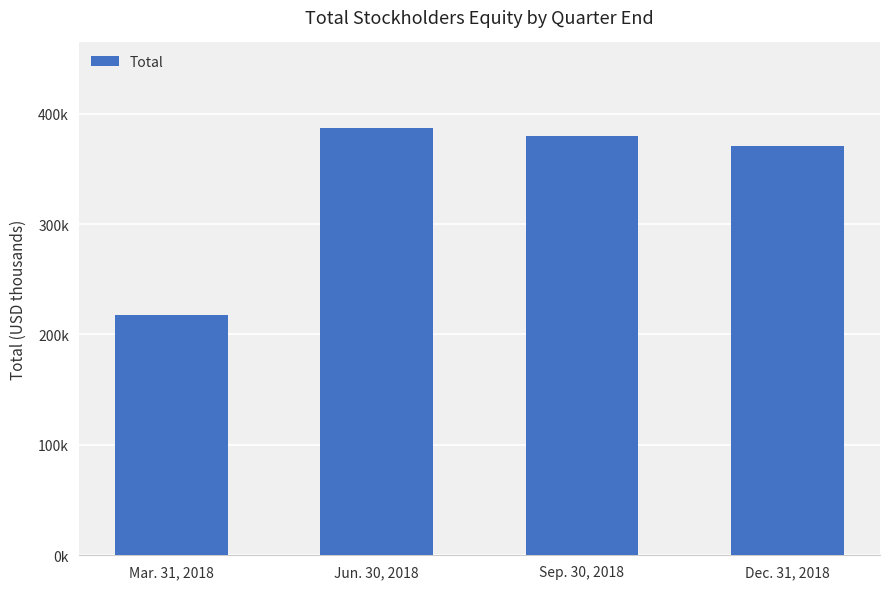

Rank the categories by value from highest to lowest.

Jun. 30, 2018, Sep. 30, 2018, Dec. 31, 2018, Mar. 31, 2018